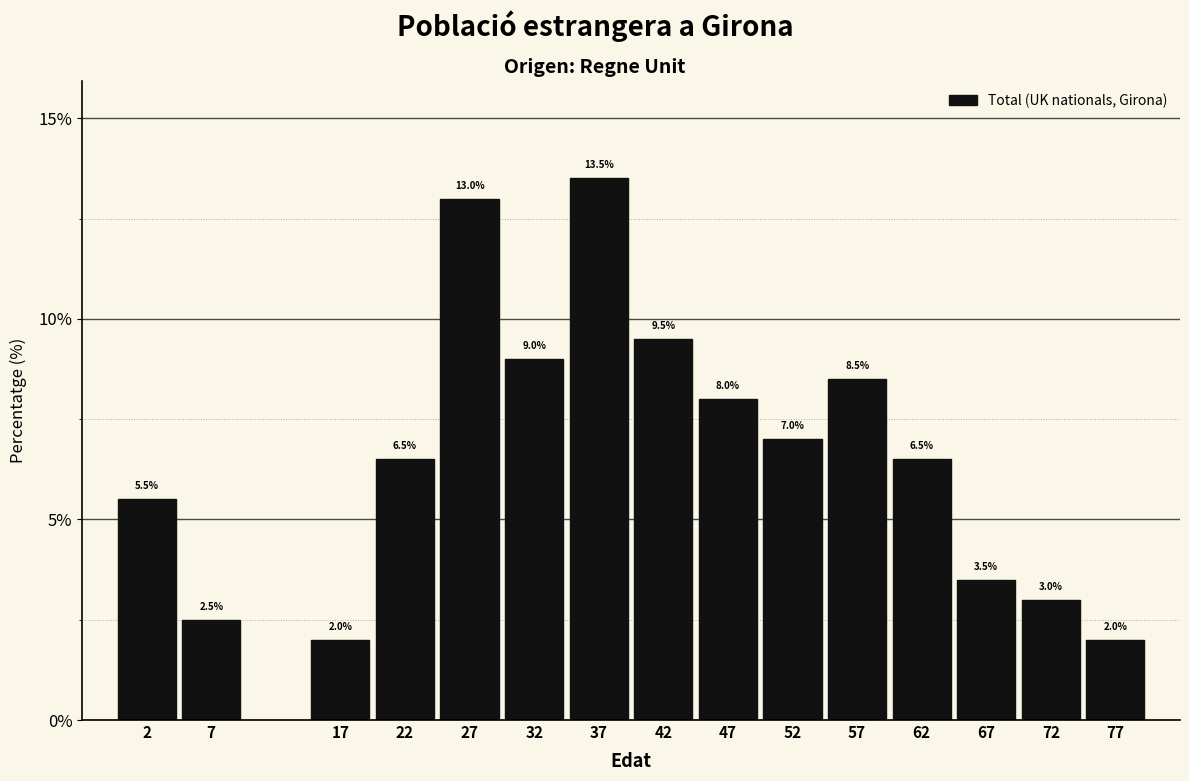

Reading right to left, list all the values displayed in this chart.

77=2.0	72=3.0	67=3.5	62=6.5	57=8.5	52=7.0	47=8.0	42=9.5	37=13.5	32=9.0	27=13.0	22=6.5	17=2.0	7=2.5	2=5.5